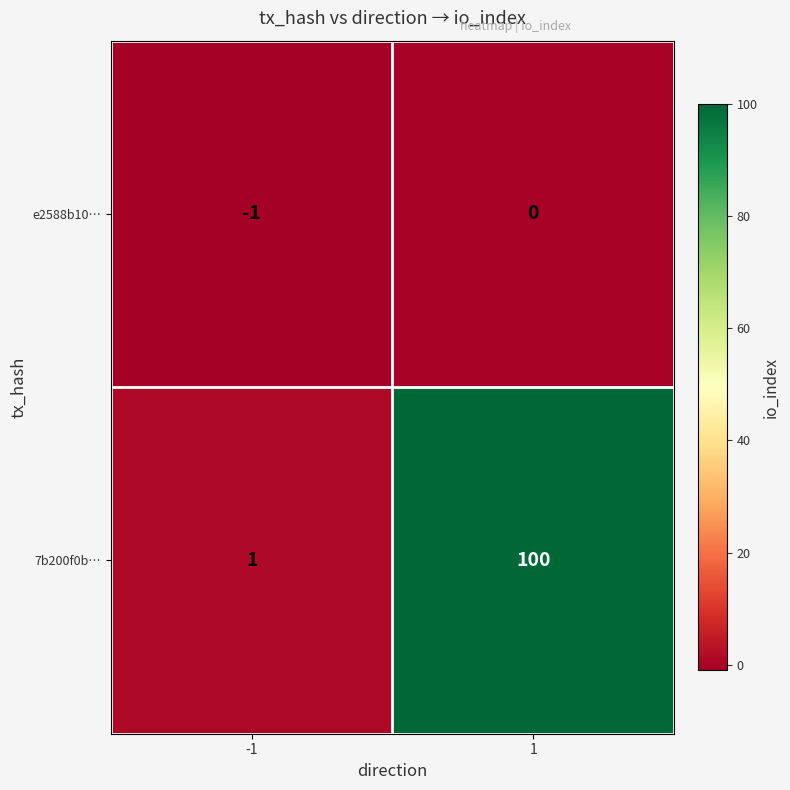

Which series has the widest spread of values?

7b200f0b…